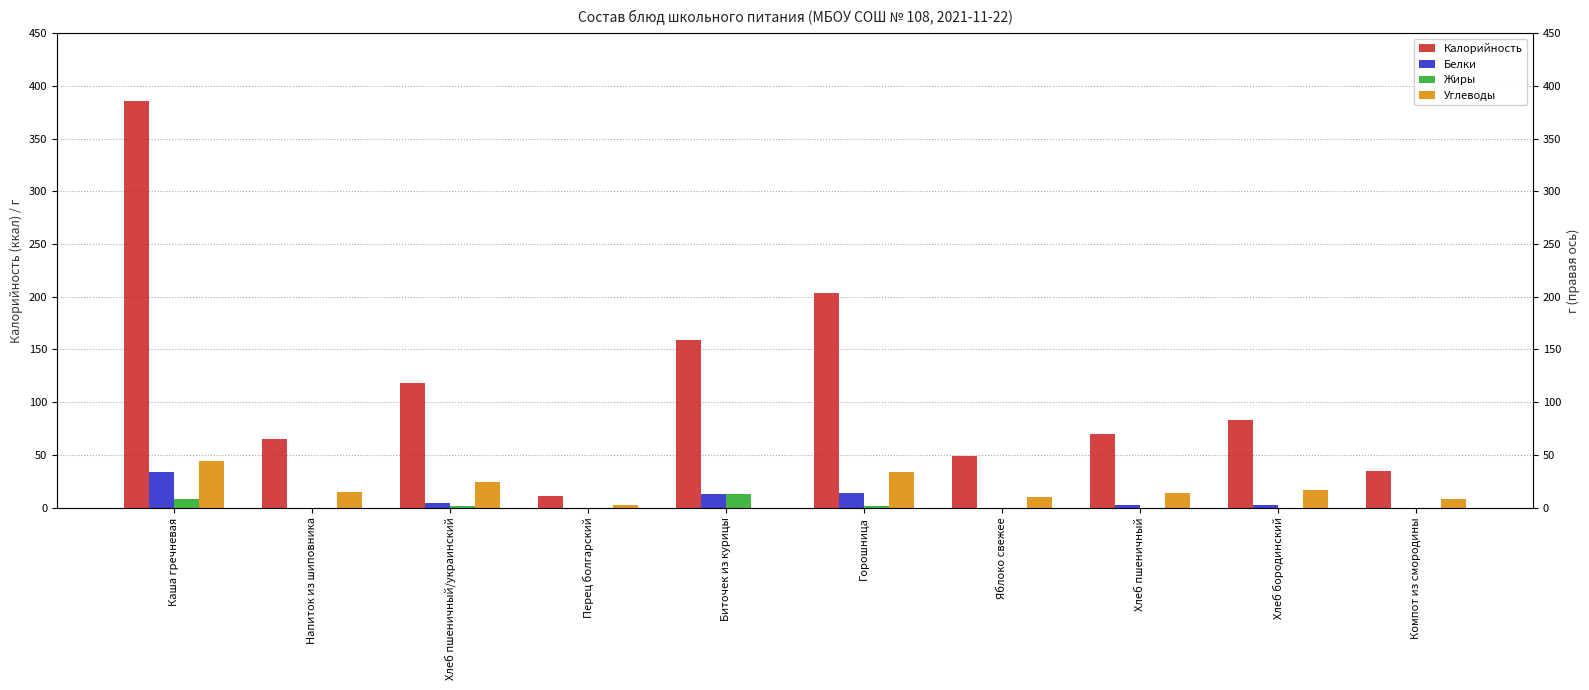

What is the difference between the Жиры values at Напиток из шиповника and Горошница?

1